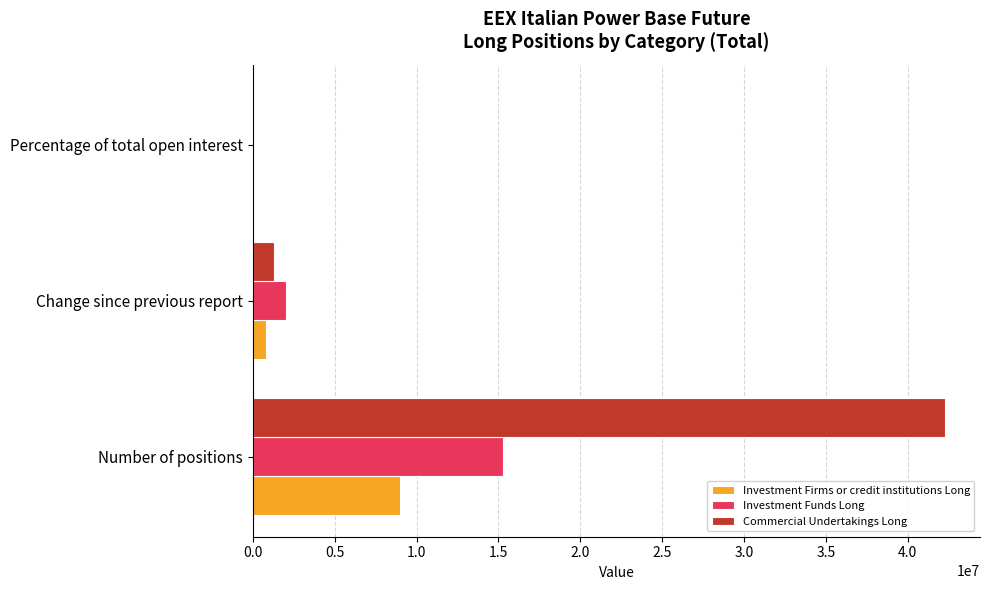

Where is Commercial Undertakings Long nearest to the value 21153689?

Change since previous report